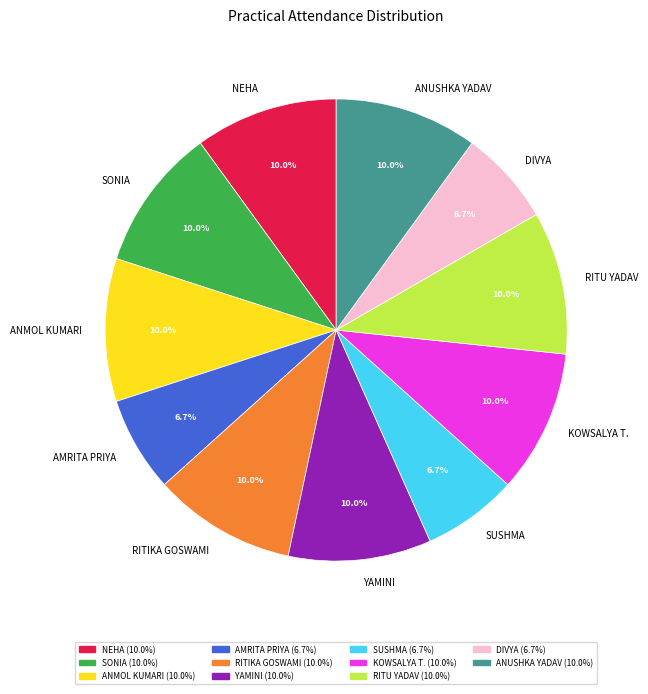

Combined, do KOWSALYA T. and ANUSHKA YADAV account for over 50%?

No